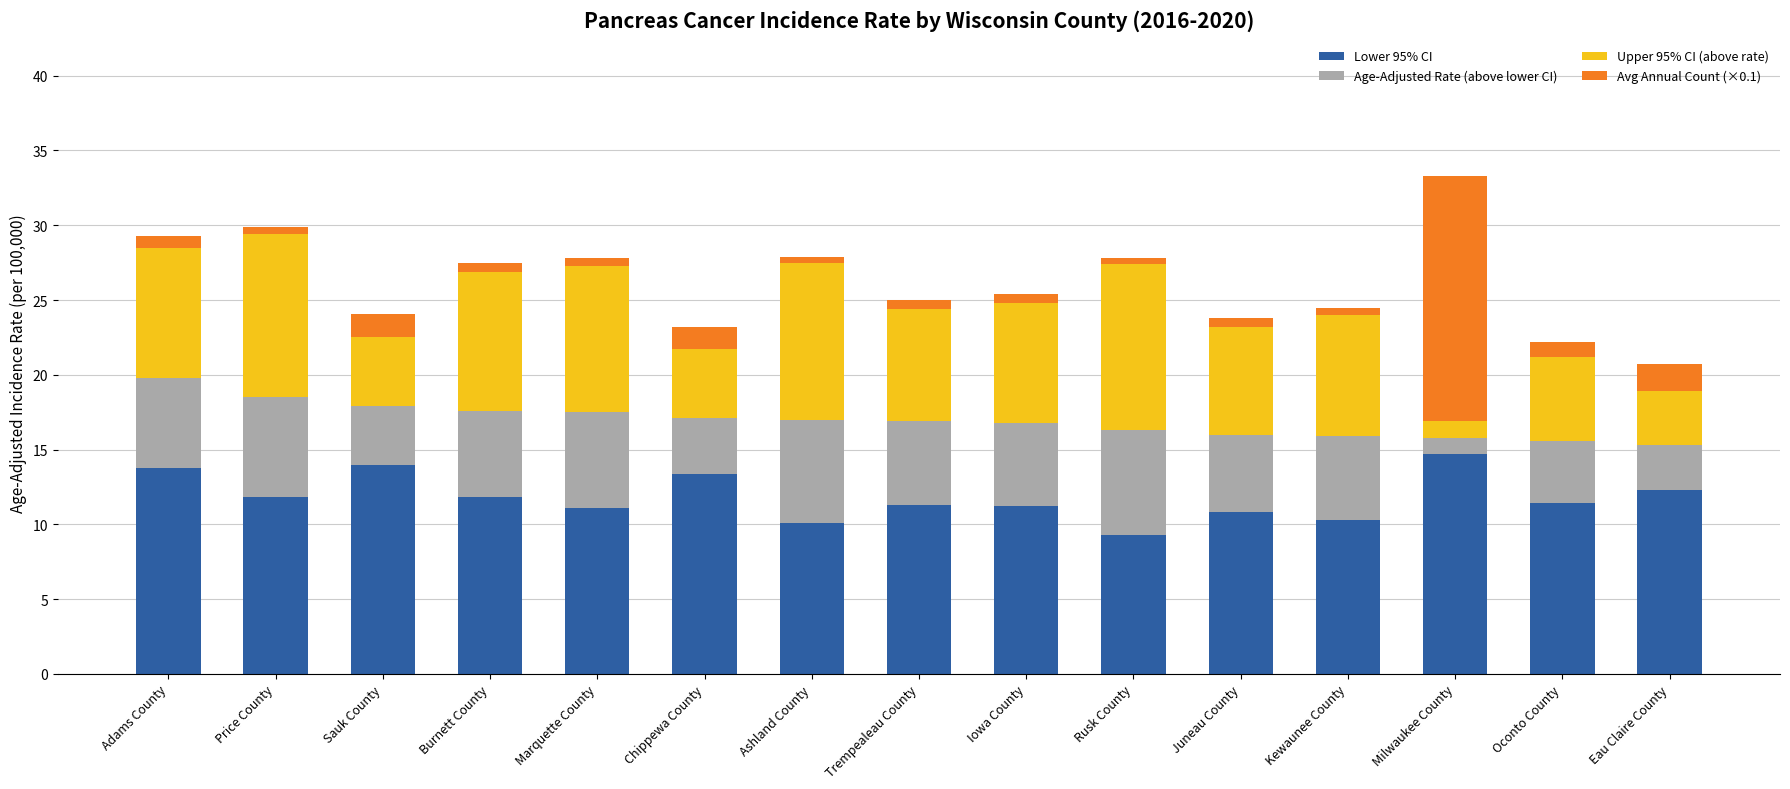

Is it true that Lower 95% CI equals 2.9 at Milwaukee County?

False